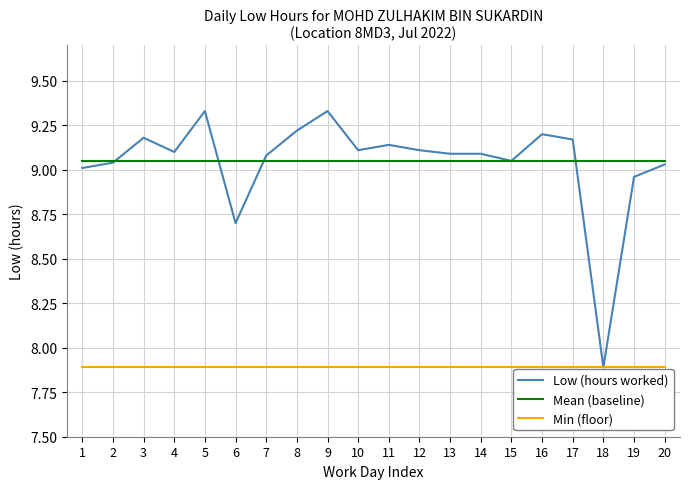

What is the minimum value shown in the chart?

7.9